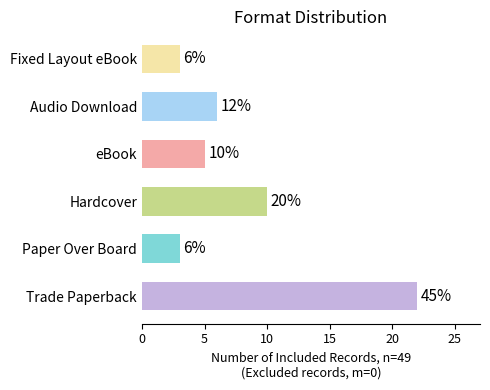

Reading top to bottom, list all the values displayed in this chart.

Fixed Layout eBook=3	Audio Download=6	eBook=5	Hardcover=10	Paper Over Board=3	Trade Paperback=22